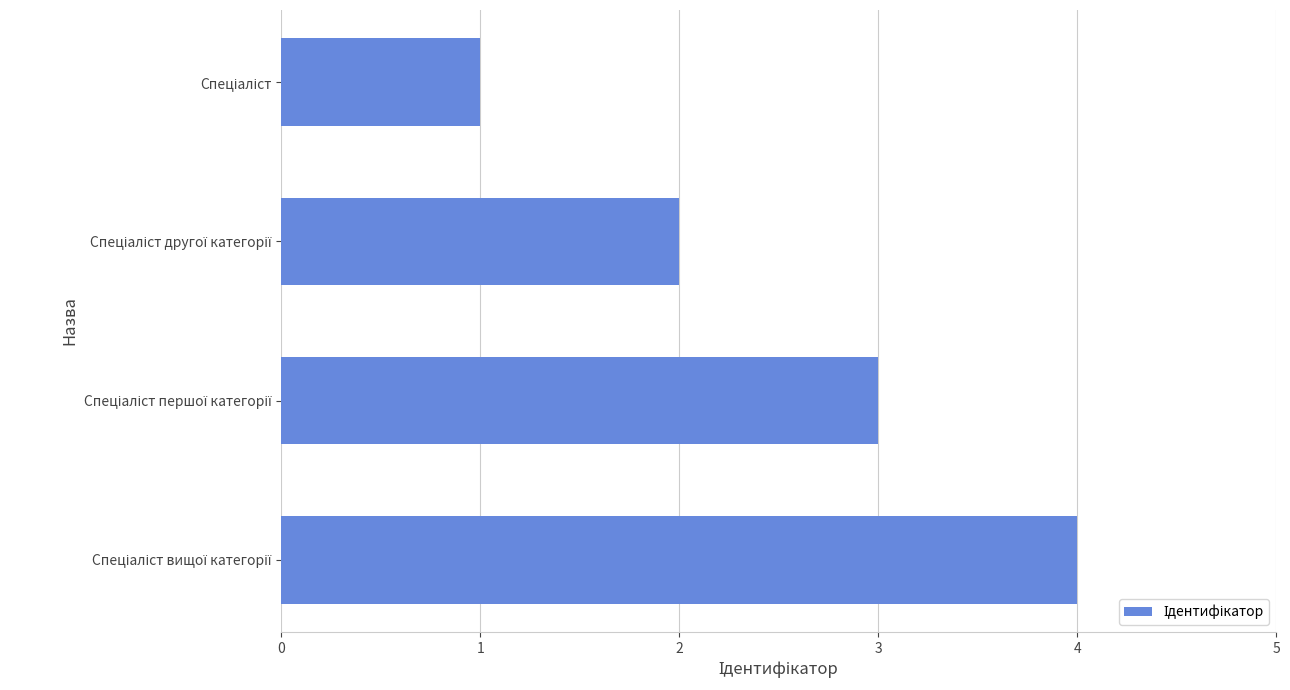

What is the sum of all values?

10